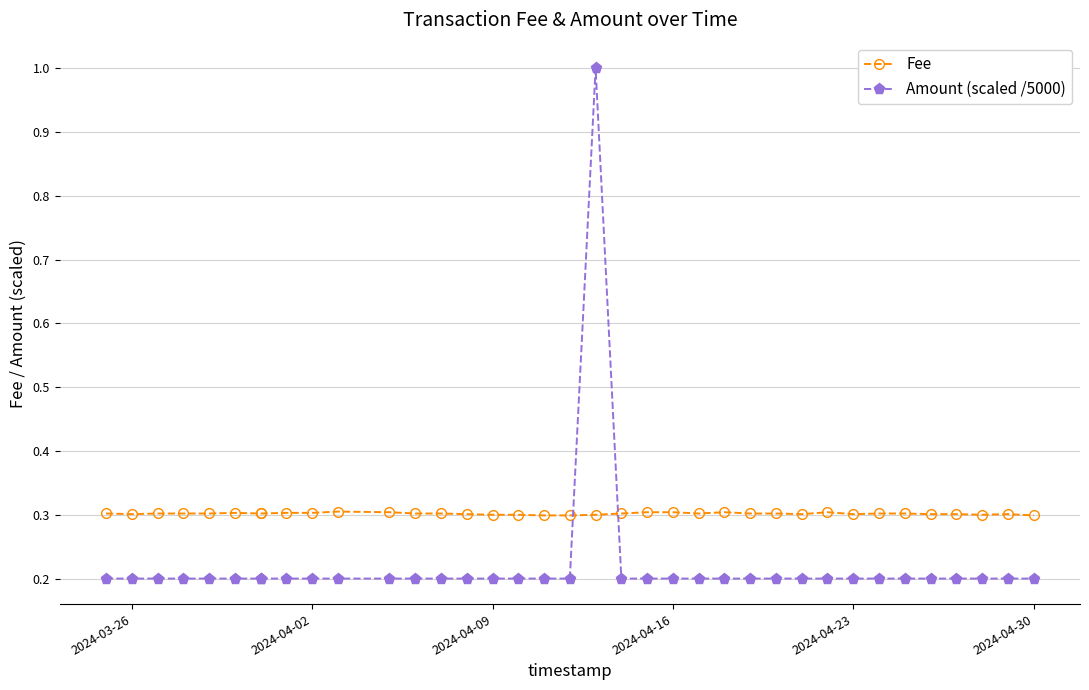

How many Fee values are between 0 and 1?

37